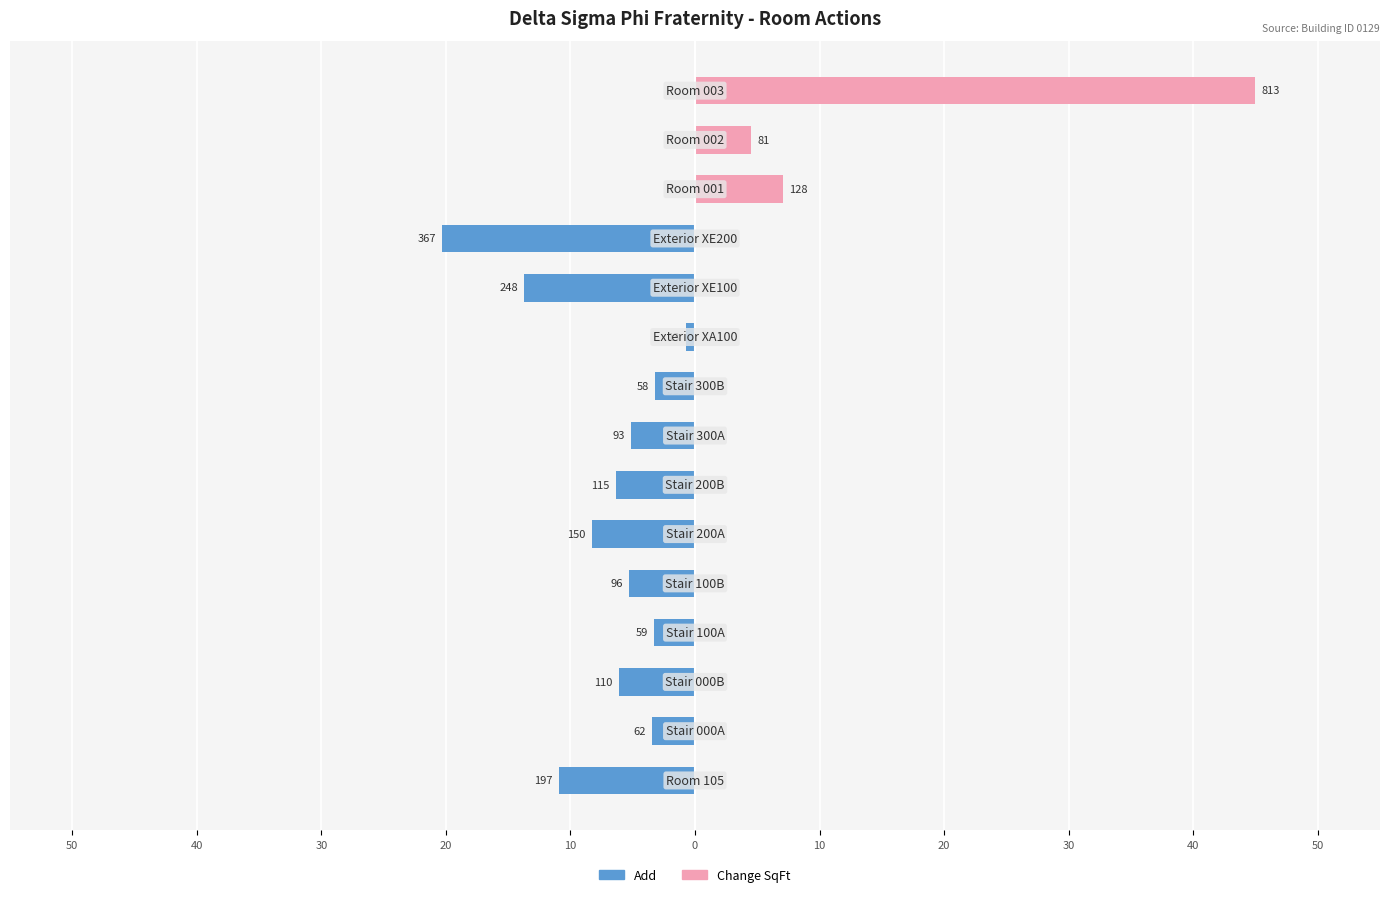

Reading left to right, transcribe all the data shown in this chart.

Add: -10.9	-3.4	-6.1	-3.3	-5.3	-8.3	-6.4	-5.1	-3.2	-0.7	-13.7	-20.3	0.0	0.0	0.0
Change SqFt: 0.0	0.0	0.0	0.0	0.0	0.0	0.0	0.0	0.0	0.0	0.0	0.0	7.1	4.5	45.0